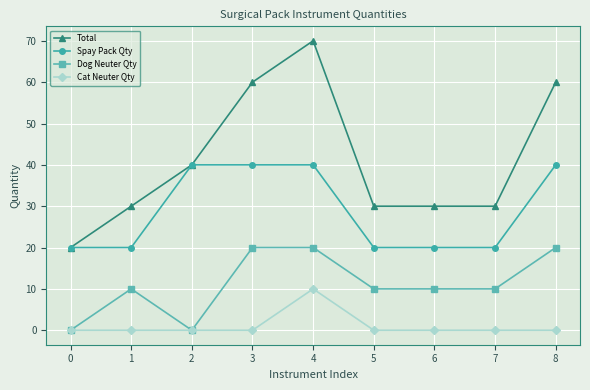

At how many categories does at least one series exceed 24?

8